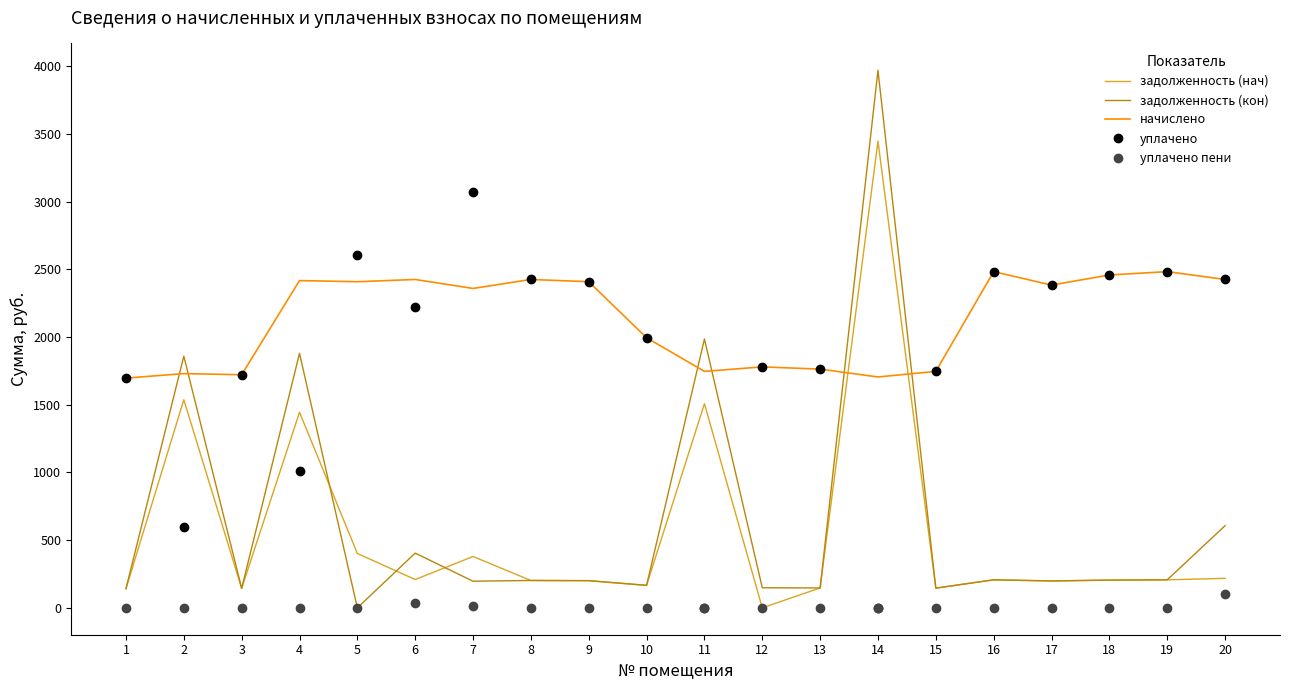

Is it true that уплачено equals 1433.3 at 4?

False